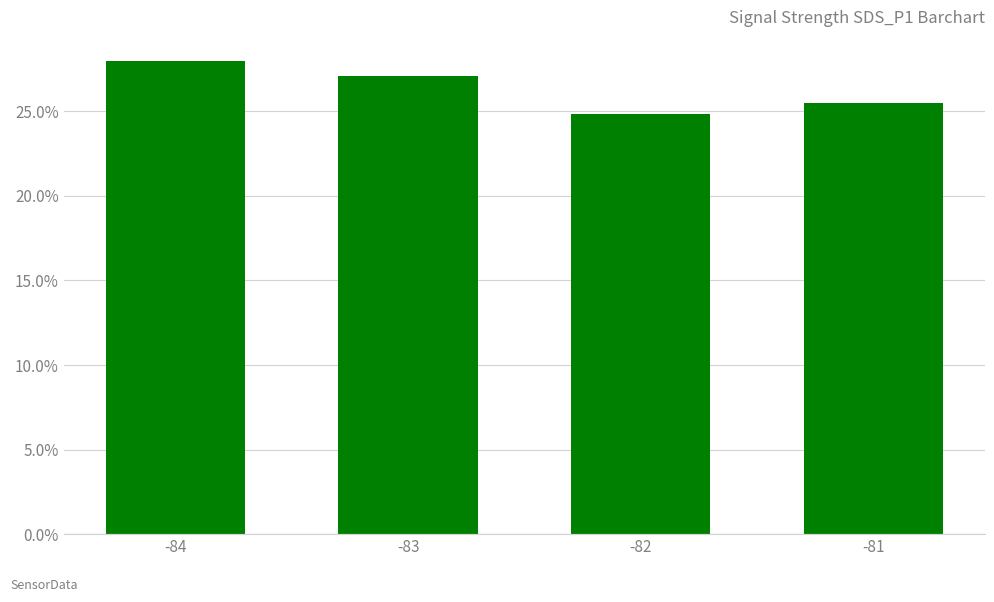

Reading left to right, what are all the values shown in this chart?

28.0	27.1	24.9	25.5